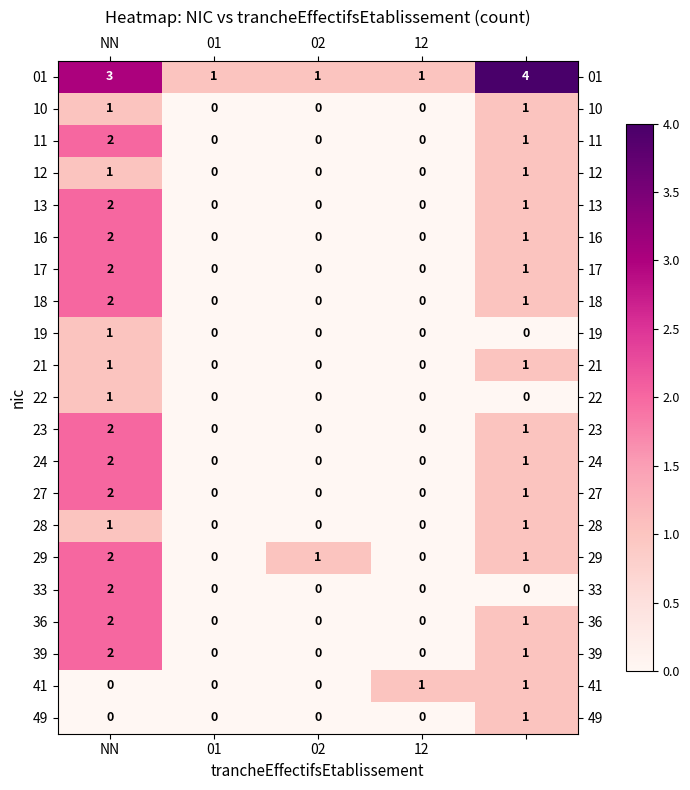

How many 16 values are between 0 and 1?

4